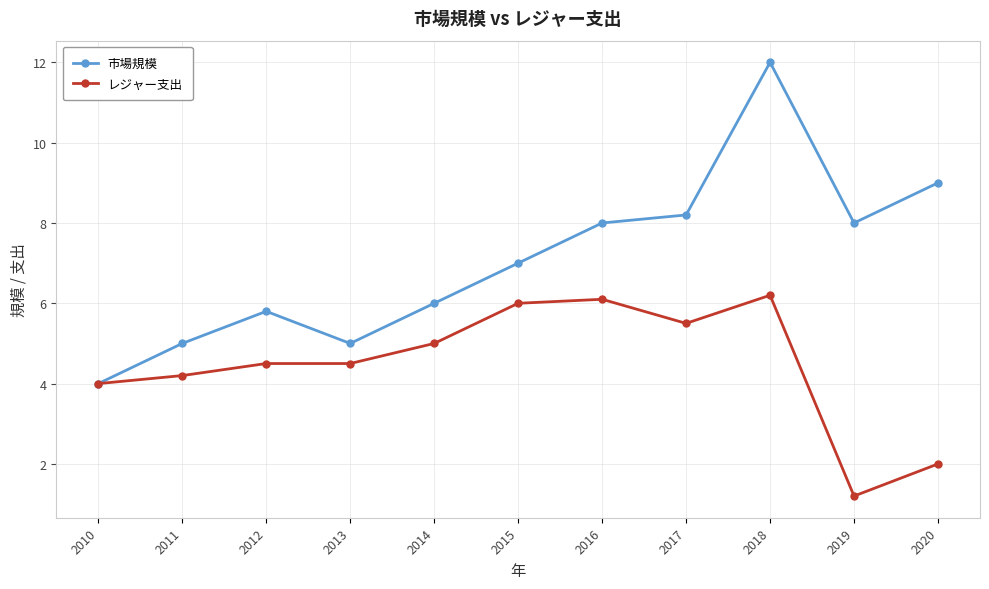

At which category is the sum across all series the highest?

2018